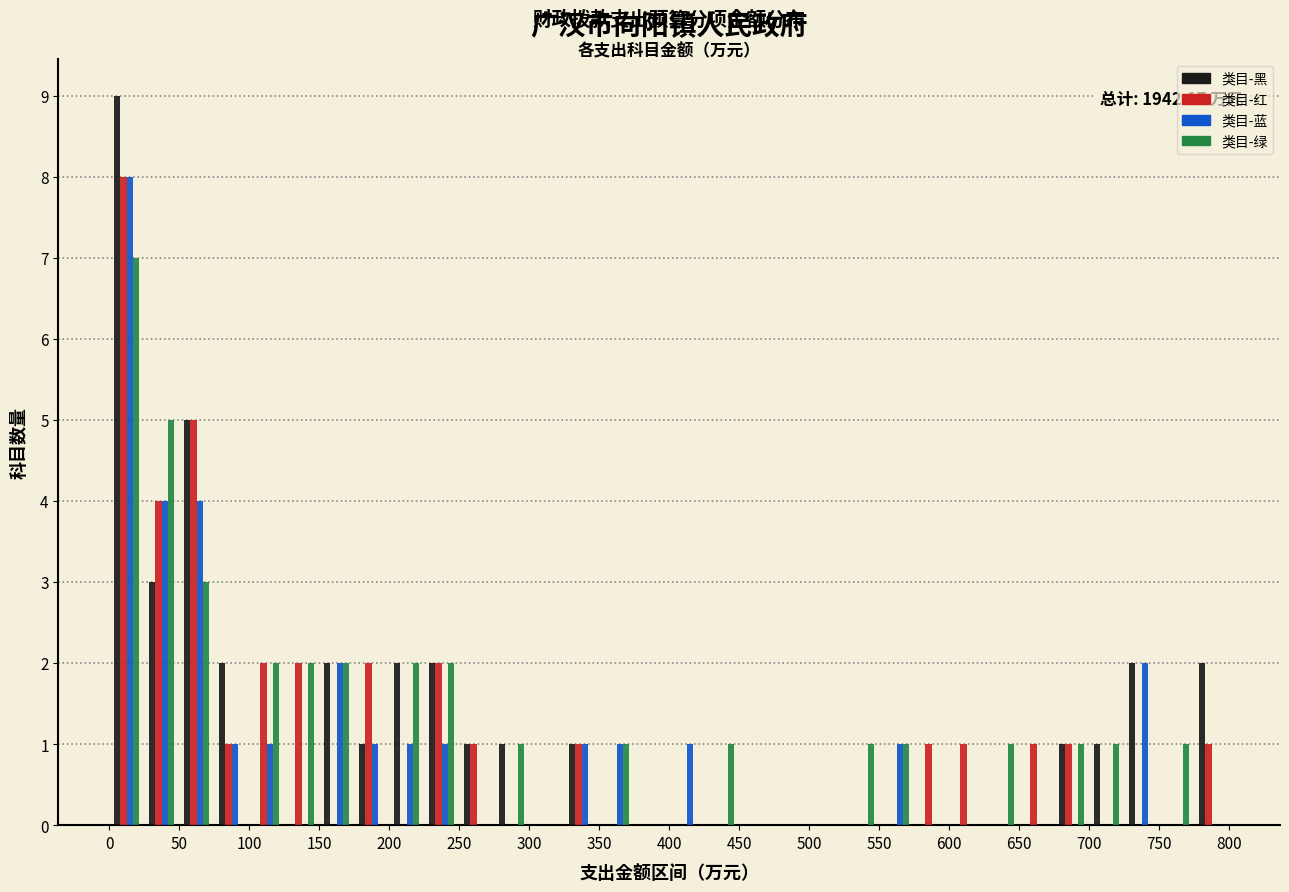

In the 类目-红 series, which range on the x-axis has the tallest bar?

0 to 25